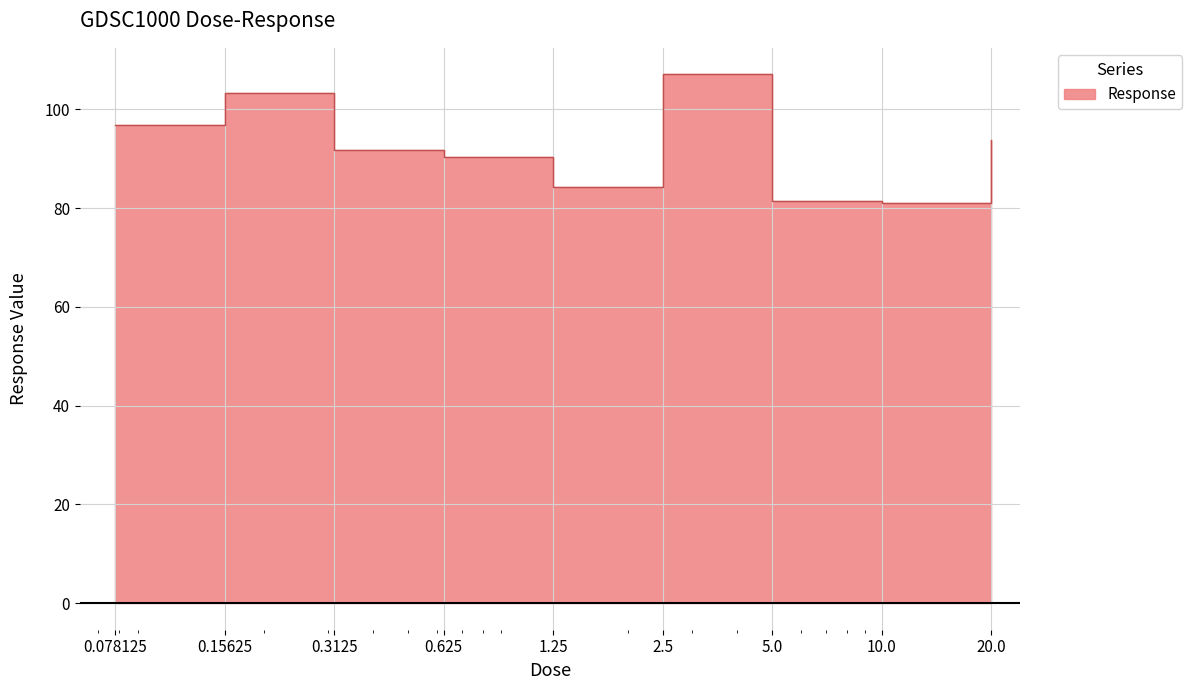

How many values are below 91?

4